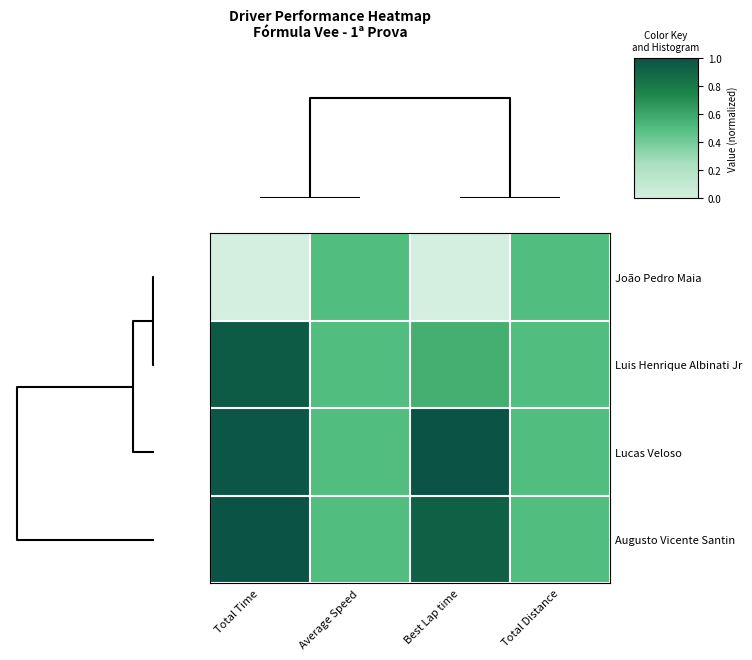

Count the number of categories in the chart.

4